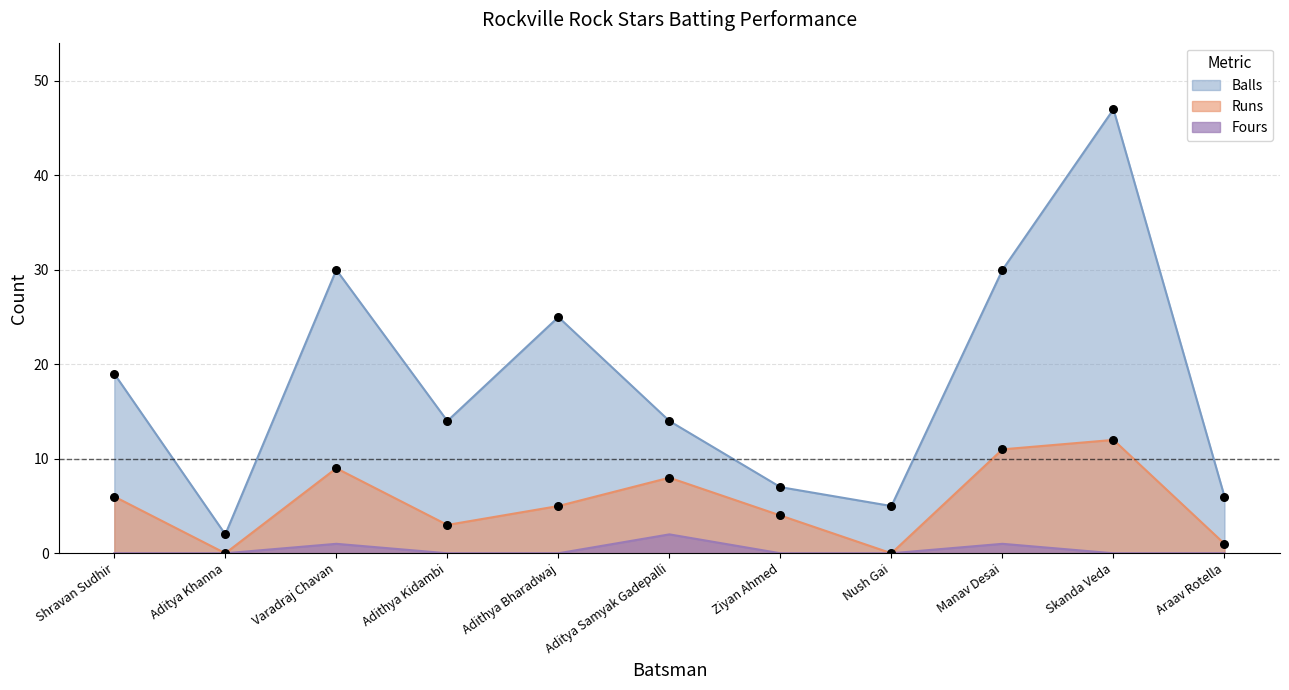

At which category is the sum across all series the highest?

Skanda Veda